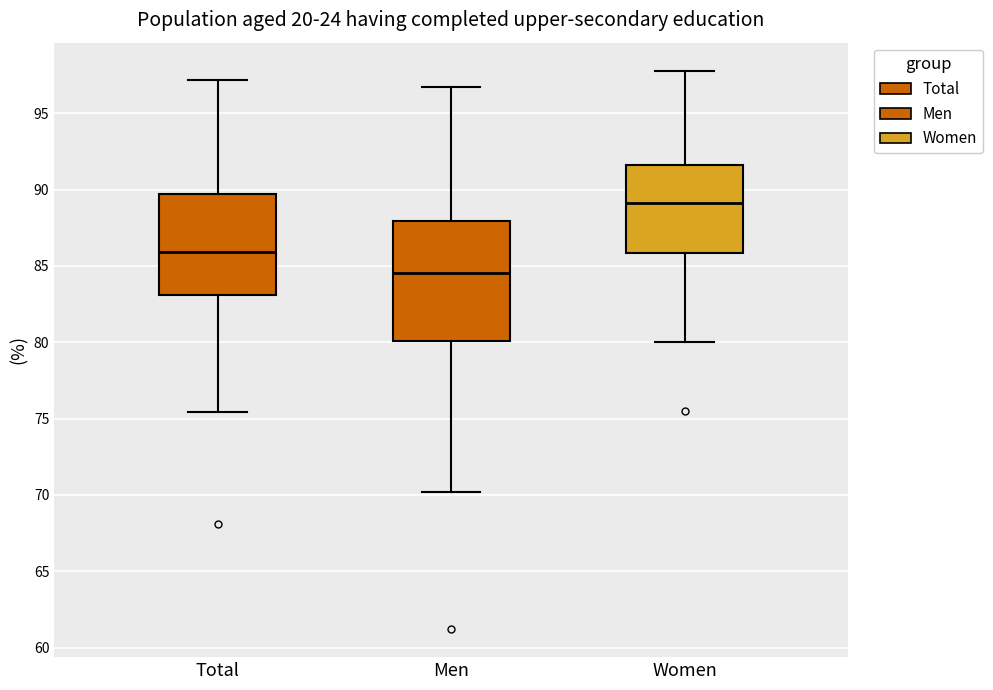

Reading left to right, read every box against the y-axis: the position of its median line, the range the box covers, and the ends of its whiskers. The values are not printed on the chart, so give them approximately, as read against the axis.

Total: median 86.0, box 83.0 to 89.5, whiskers 75.5 to 97.0
Men: median 84.5, box 80.0 to 88.0, whiskers 70.0 to 96.5
Women: median 89.0, box 86.0 to 91.5, whiskers 80.0 to 98.0